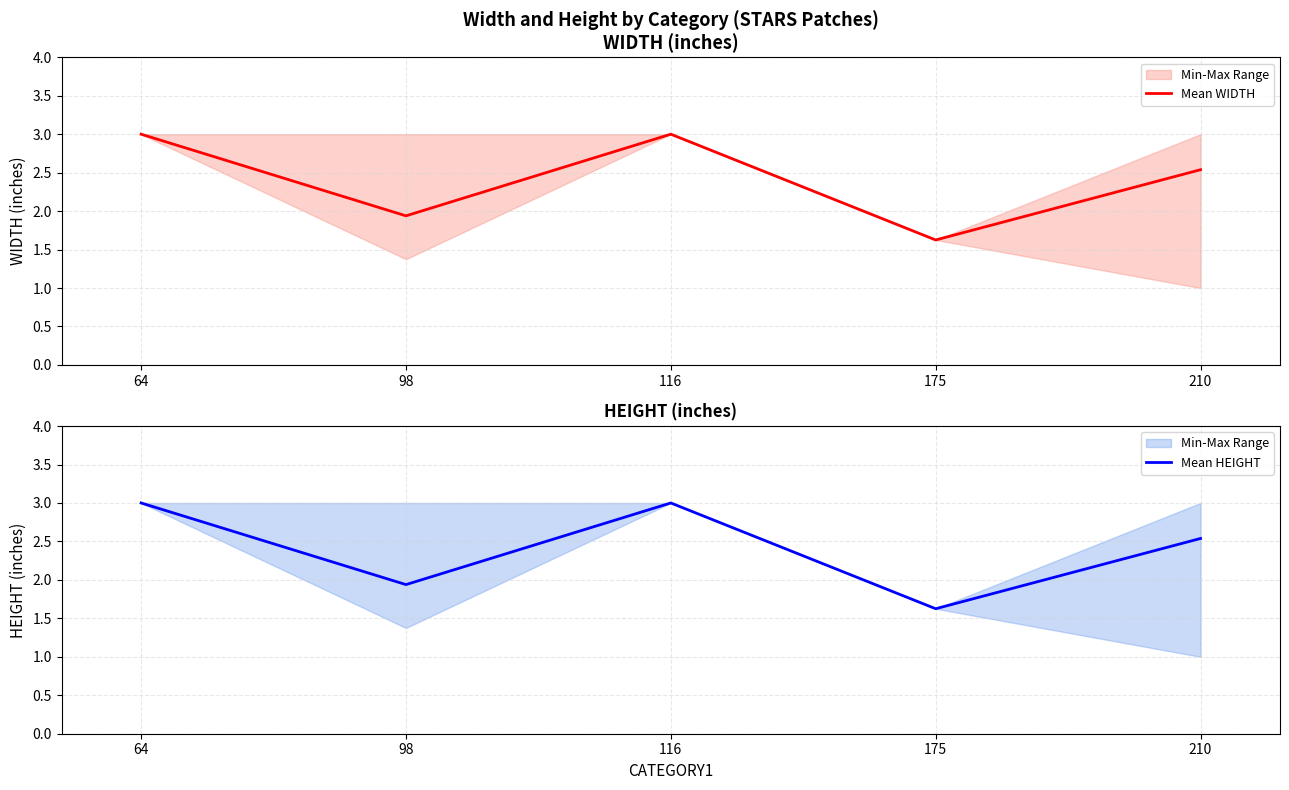

Which has a higher value, 98 or 116?

116